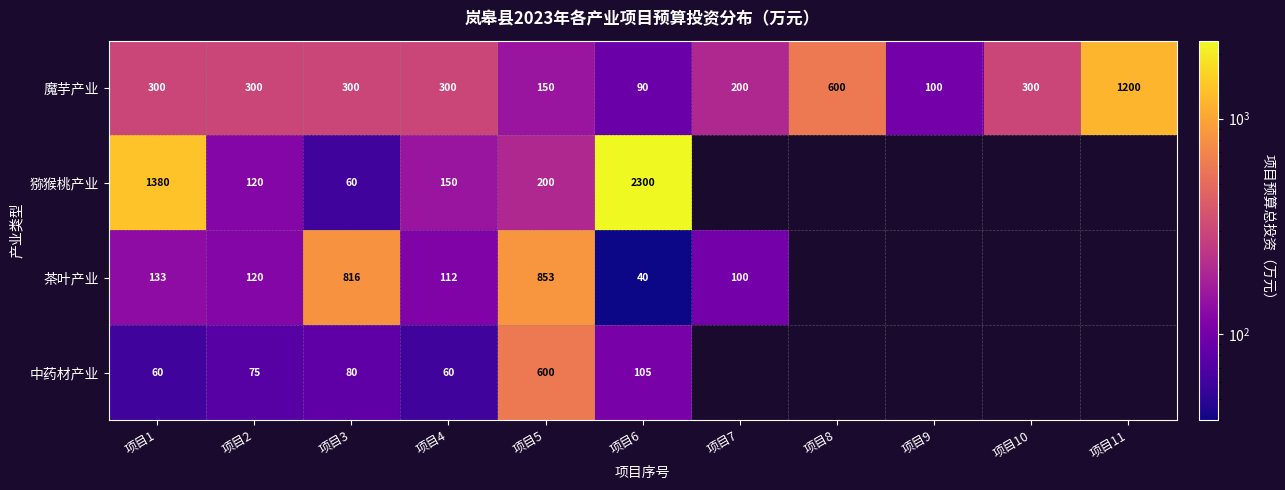

At which category is the sum across all series the highest?

项目6